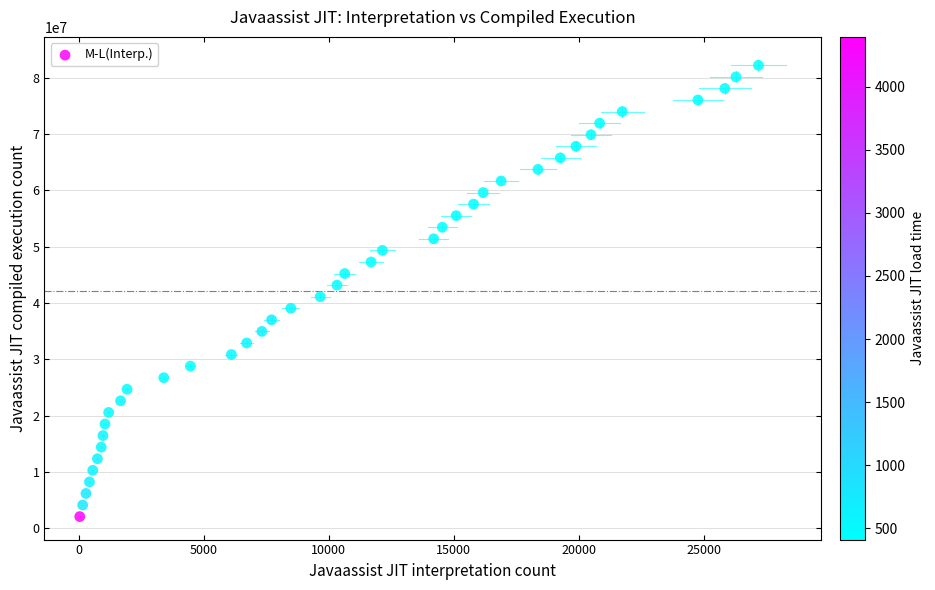

What is the range of Y values (max minus min)?

80175181